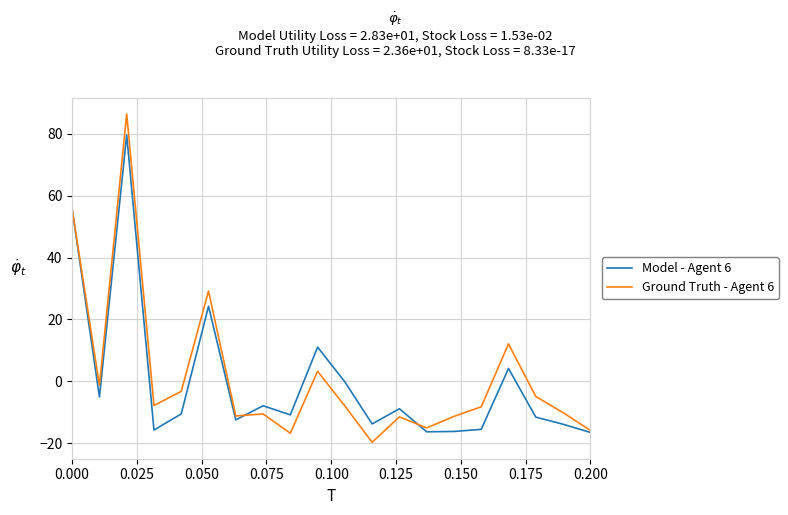

Which series has the largest range (max minus min)?

Ground Truth - Agent 6